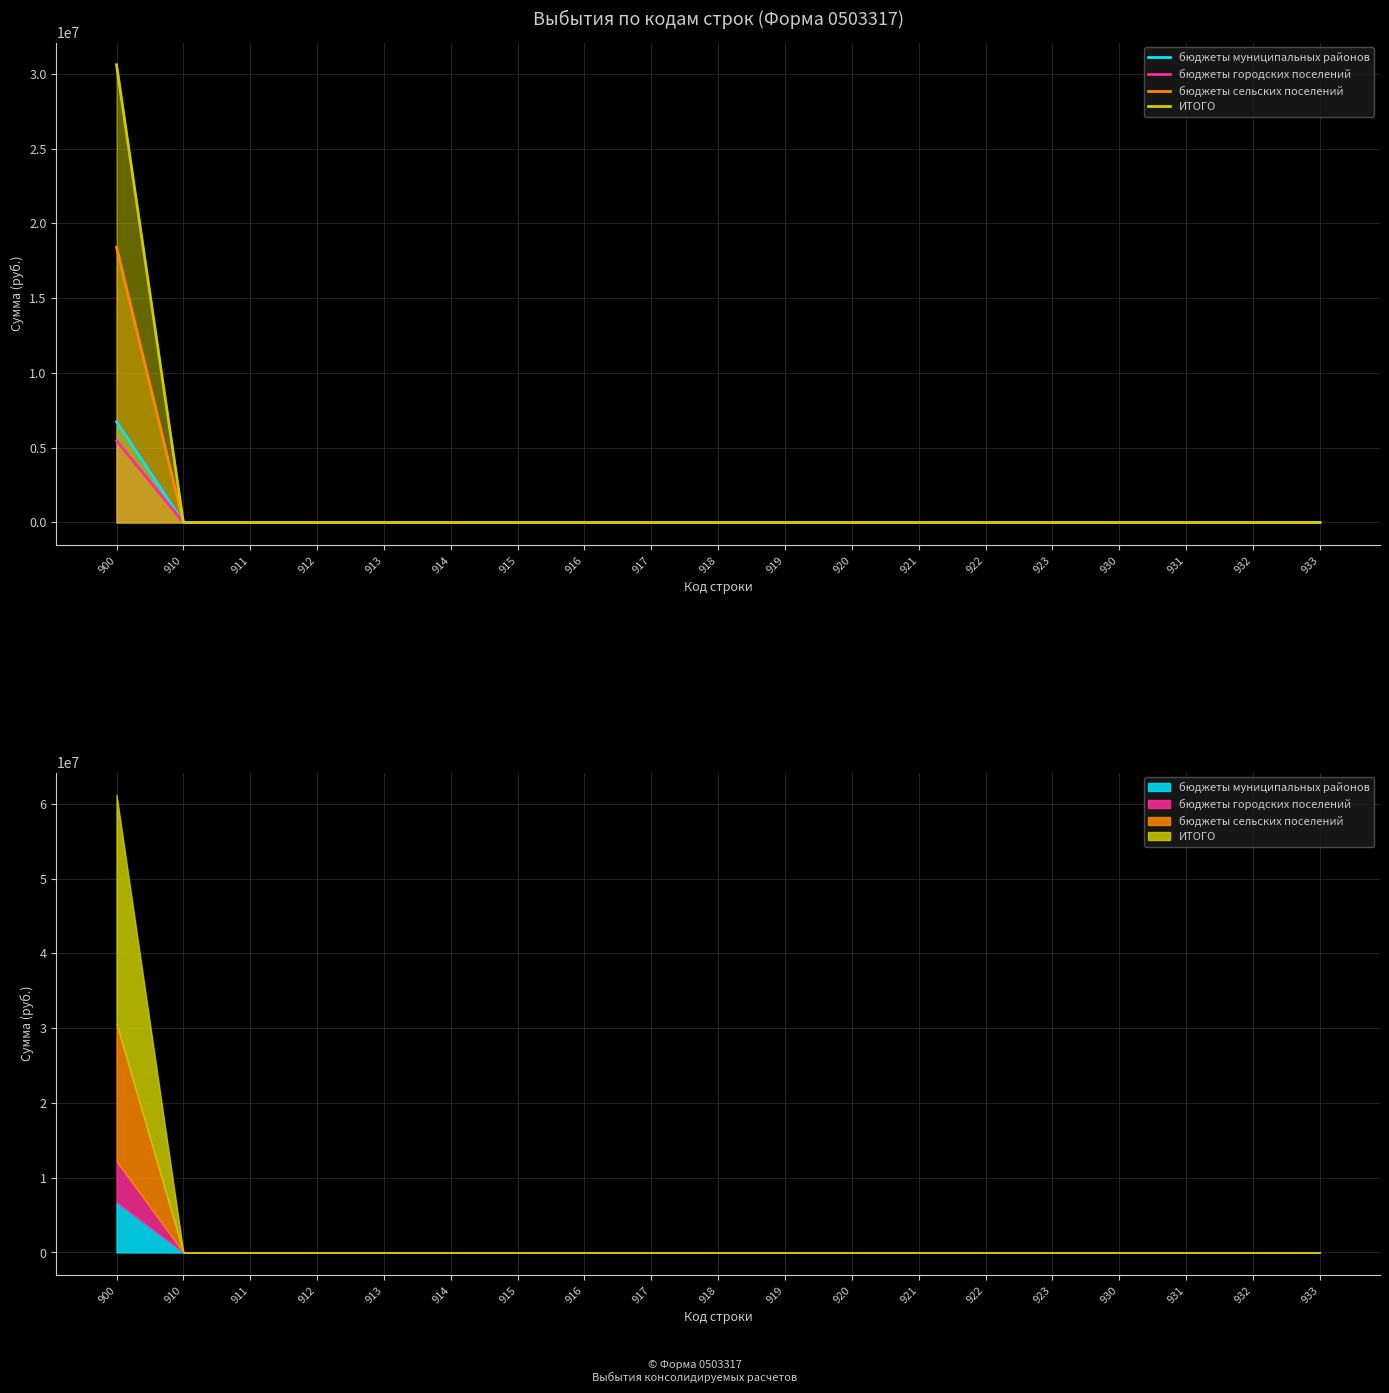

What are all the series names shown in the legend?

бюджеты муниципальных районов, бюджеты городских поселений, бюджеты сельских поселений, ИТОГО